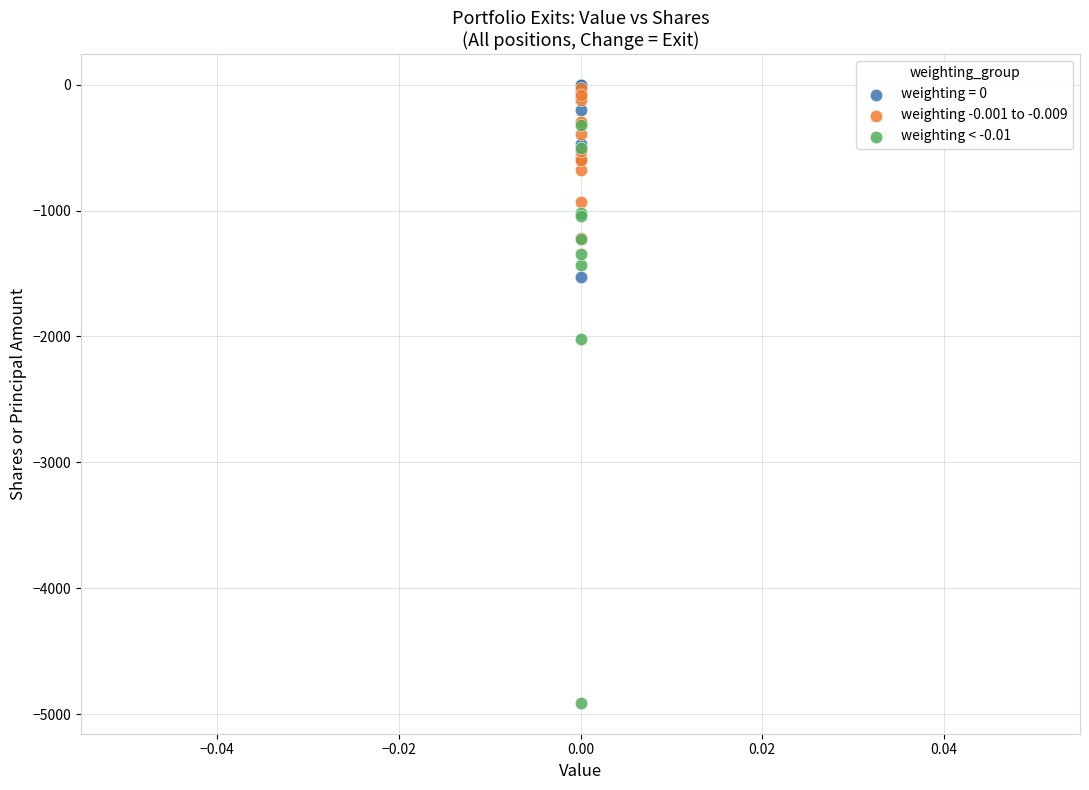

Which series has the widest spread of Y values?

weighting < -0.01